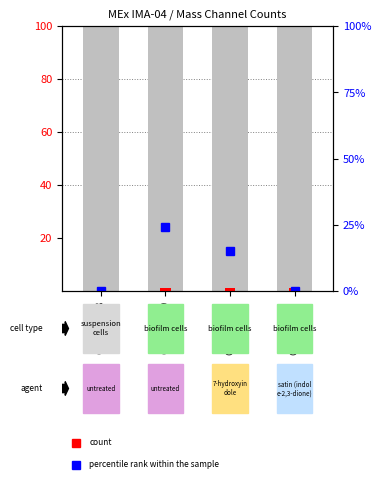

What is the greatest value displayed?

1